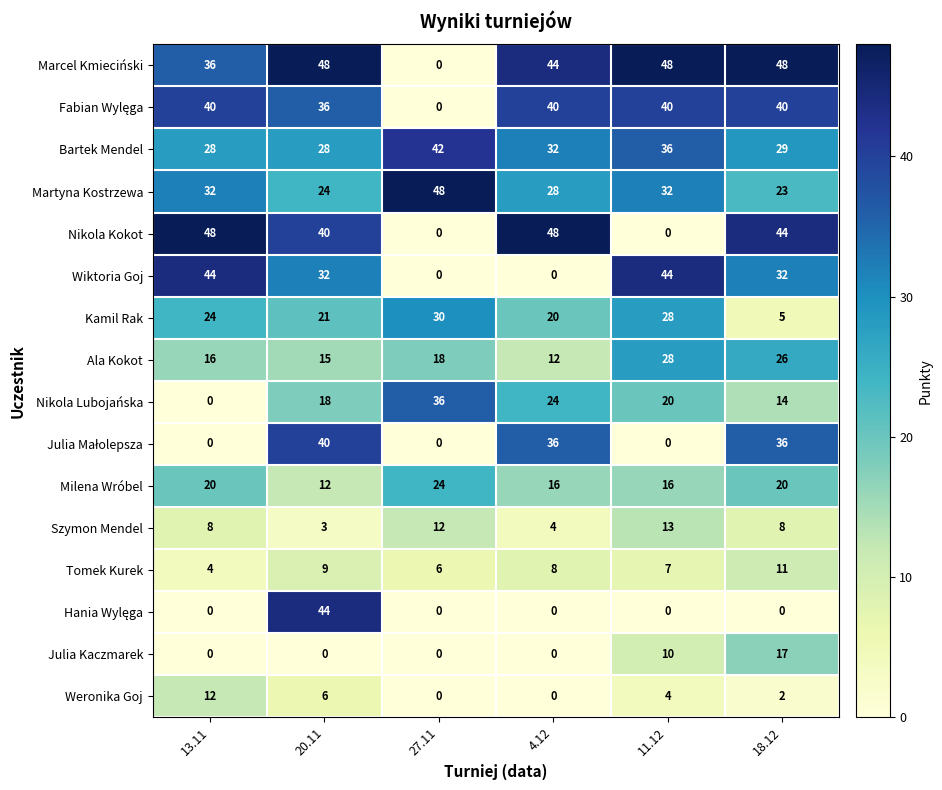

The Nikola Kokot series shows 18 at 11.12. True or false?

False